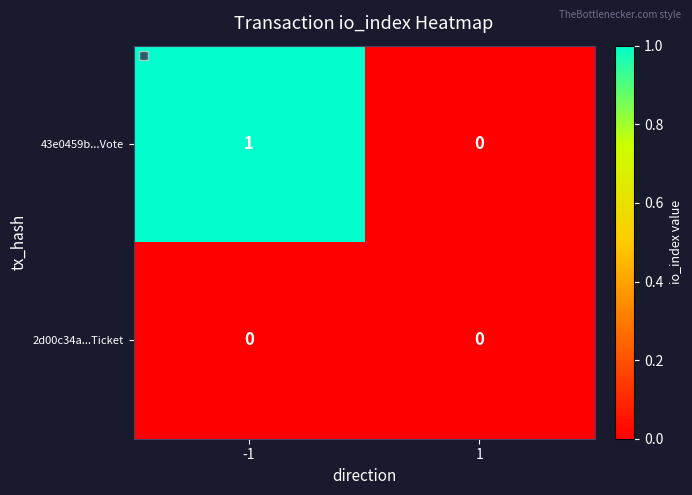

Reading right to left, list all the values displayed in this chart.

43e0459b...Vote: 0	1
2d00c34a...Ticket: 0	0